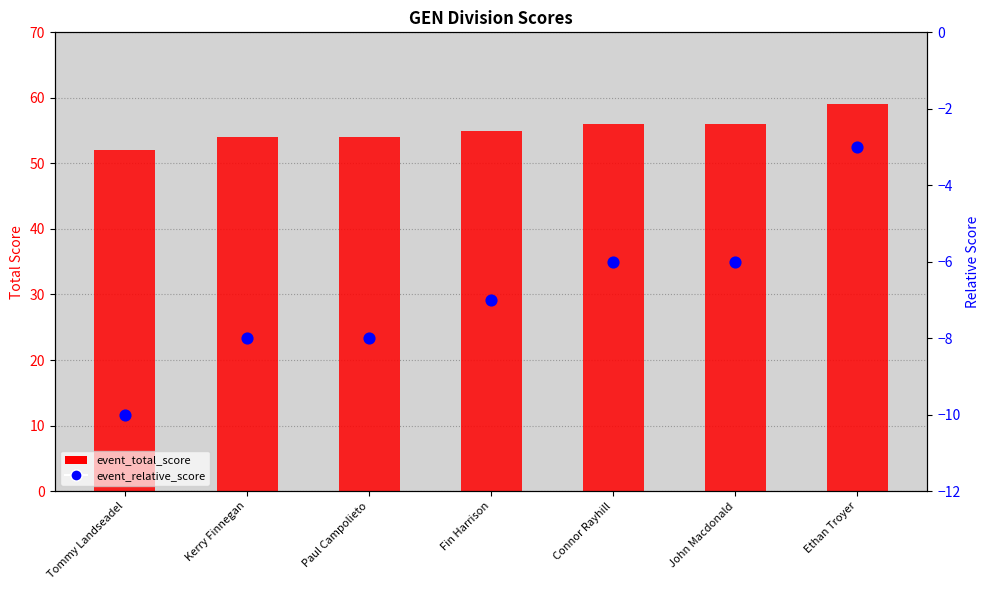

Which series reaches the minimum Y coordinate?

event_relative_score